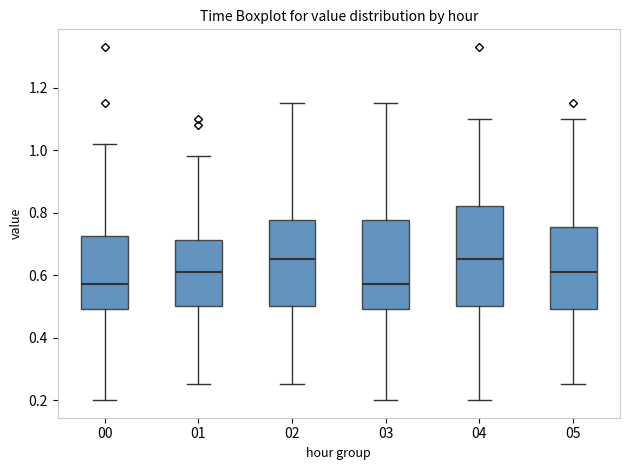

Comparing the boxes themselves (not the whiskers), which one is the tallest?

04